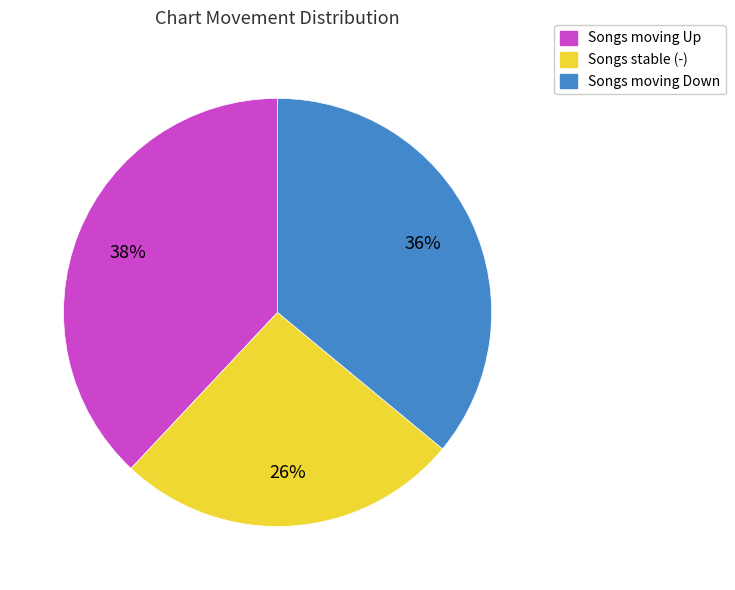

Is there a majority slice in this chart?

No